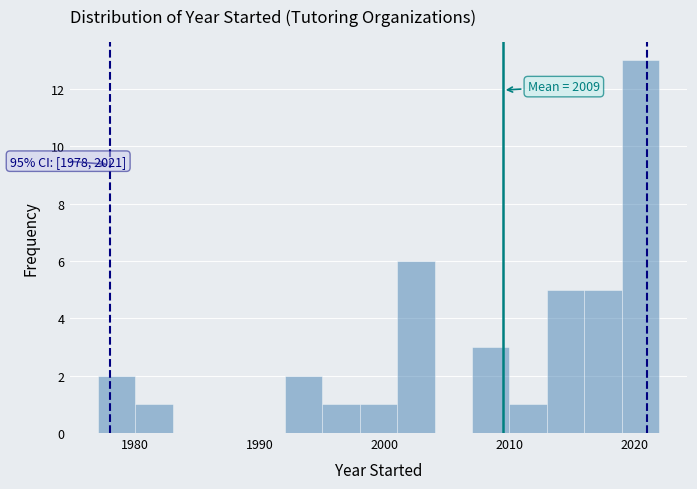

Around what value on the x-axis is the tallest bar? Give the approximate position of its centre, as read against the axis.

2021